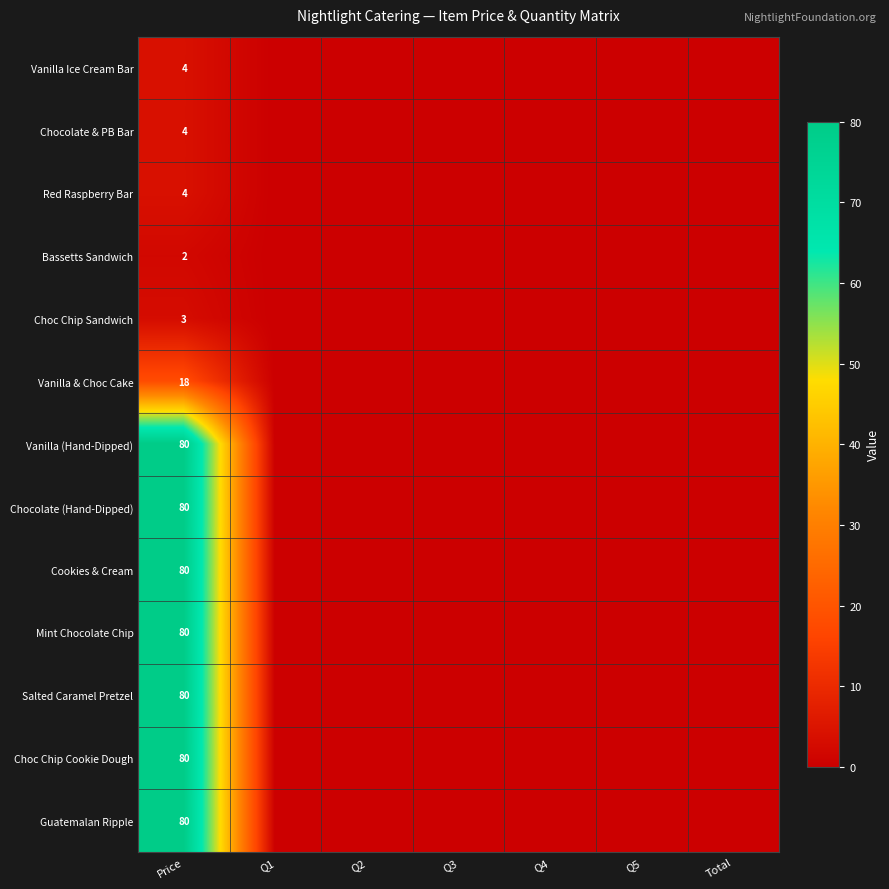

True or false: Chocolate & PB Bar has a value of 4 at Price.

True